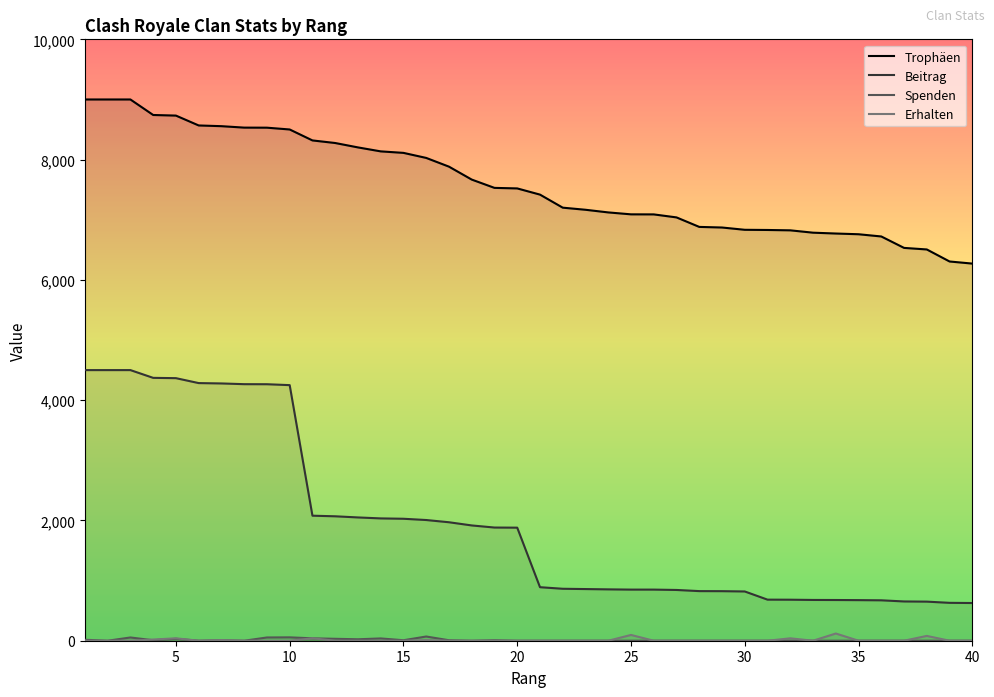

How many series are shown in this chart?

4